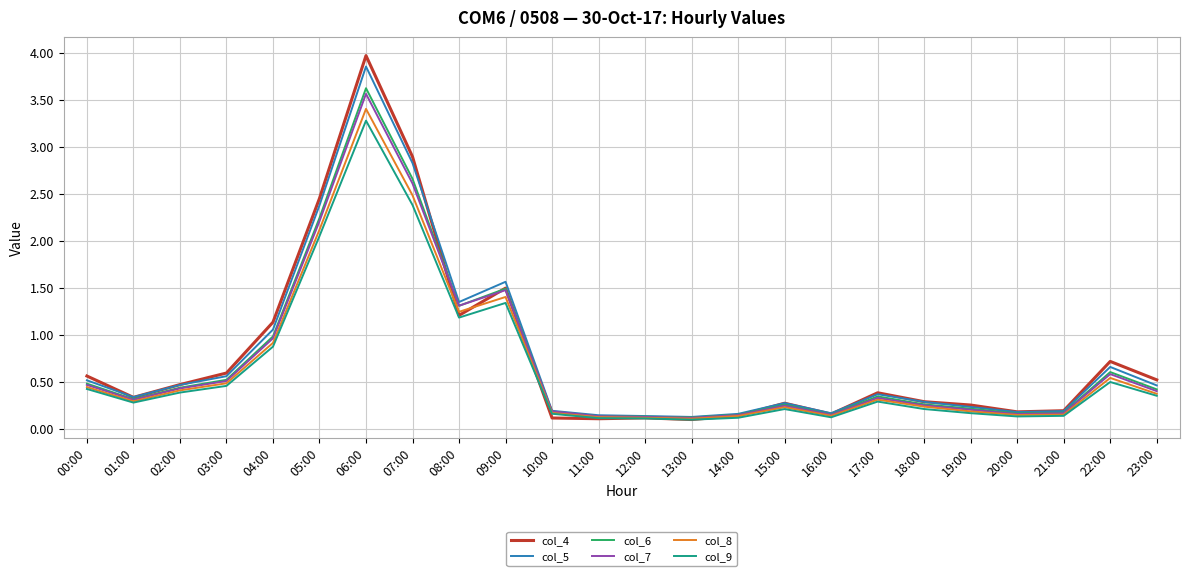

At how many categories does at least one series exceed 2?

3